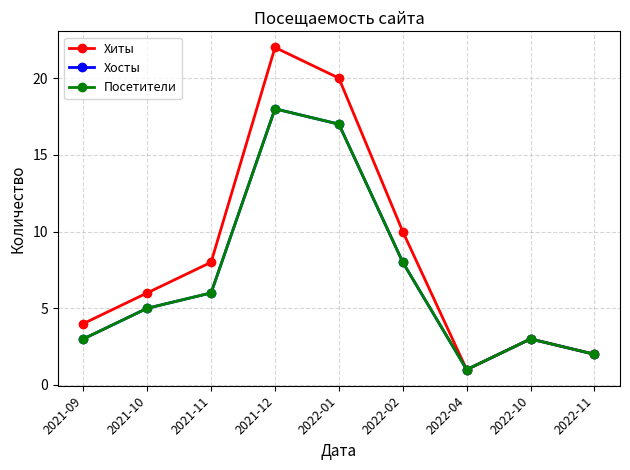

What is the value of the Посетители point at the 5th from the left?

17